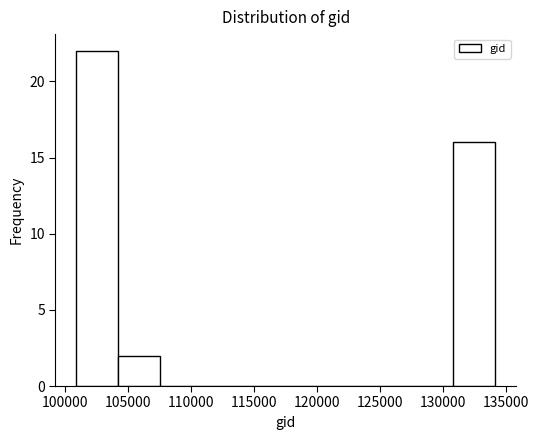

Reading left to right, transcribe this chart: for each bar, give the range it covers on the x-axis and its height. Neither the bar edges nor the heights are printed on the chart, so give them approximately, as read against the axes.

101000 to 104000: 22
104000 to 107500: 2
107500 to 111000: 0
111000 to 114000: 0
114000 to 117500: 0
117500 to 121000: 0
121000 to 124000: 0
124000 to 127500: 0
127500 to 131000: 0
131000 to 134000: 16